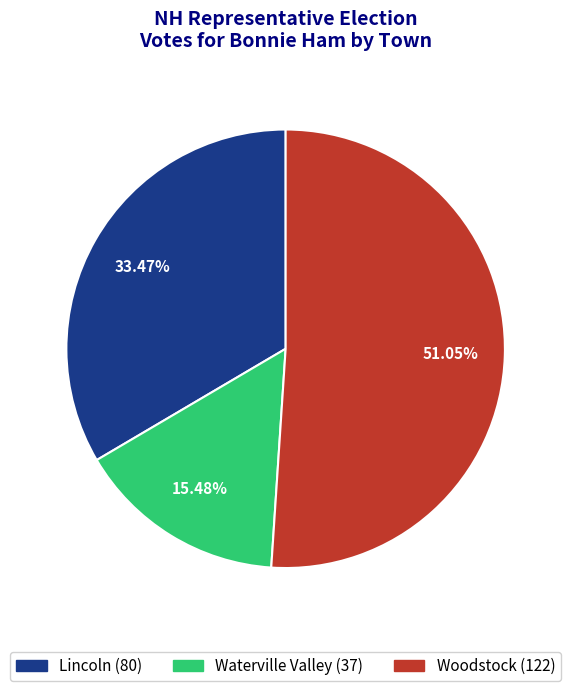

Is the sum of Lincoln and Woodstock greater than half?

Yes